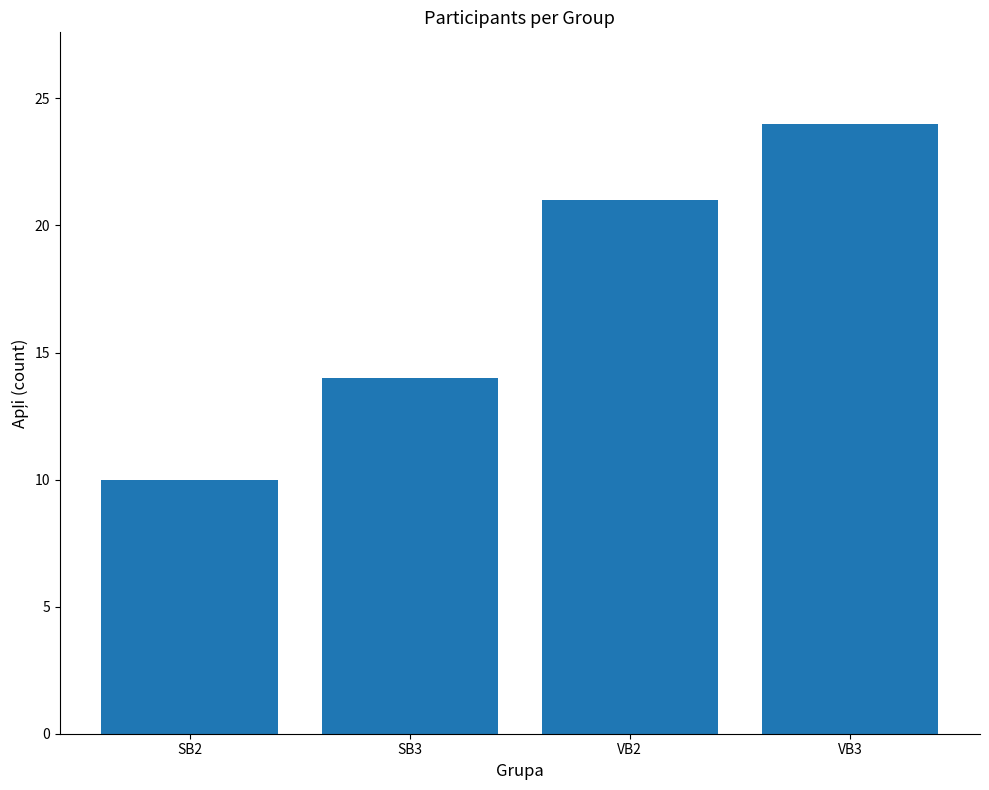

What is the maximum value shown in the chart?

24